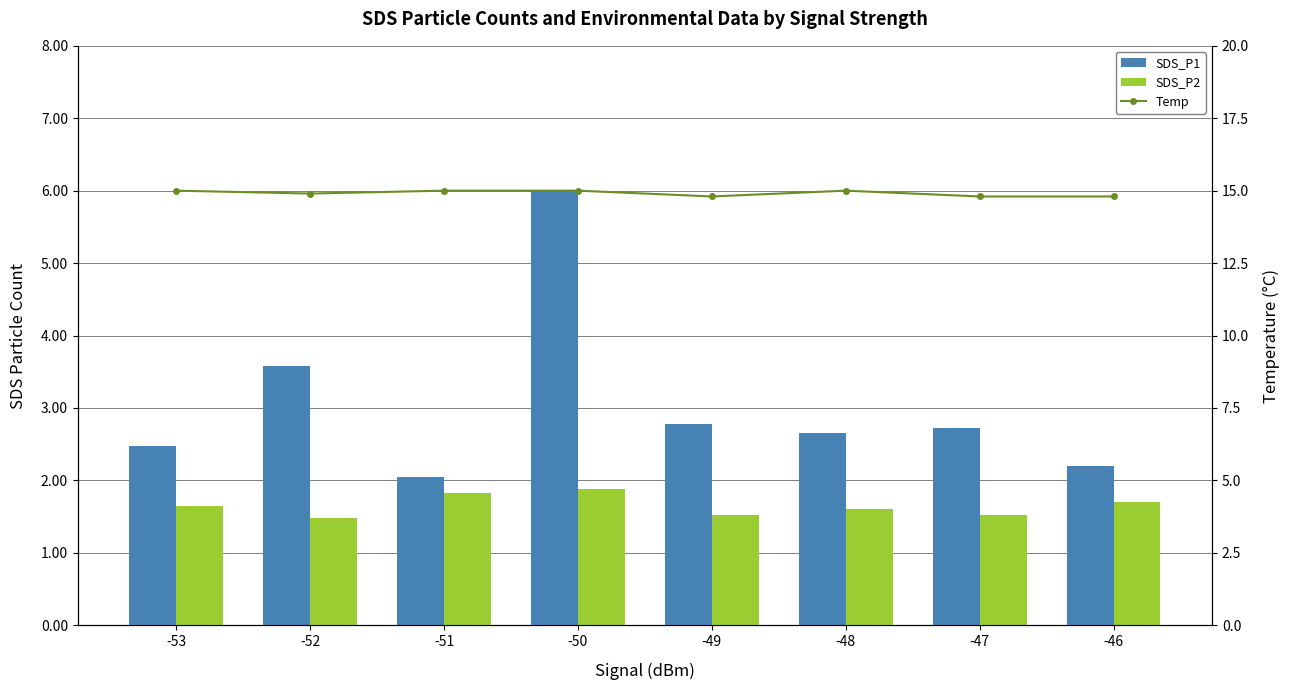

Which category has the lowest value across all series?

-52